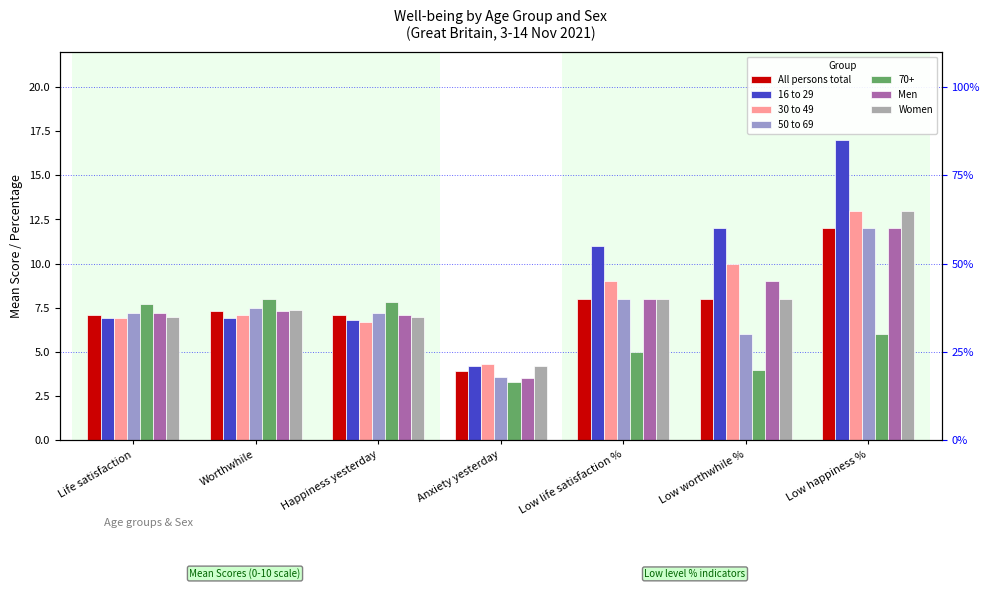

Is it true that 30 to 49 equals 3.0 at Worthwhile?

False